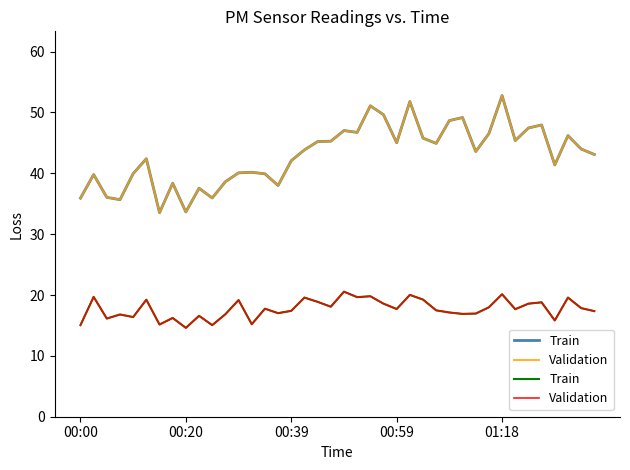

True or false: Train and Validation cross at least once.

False